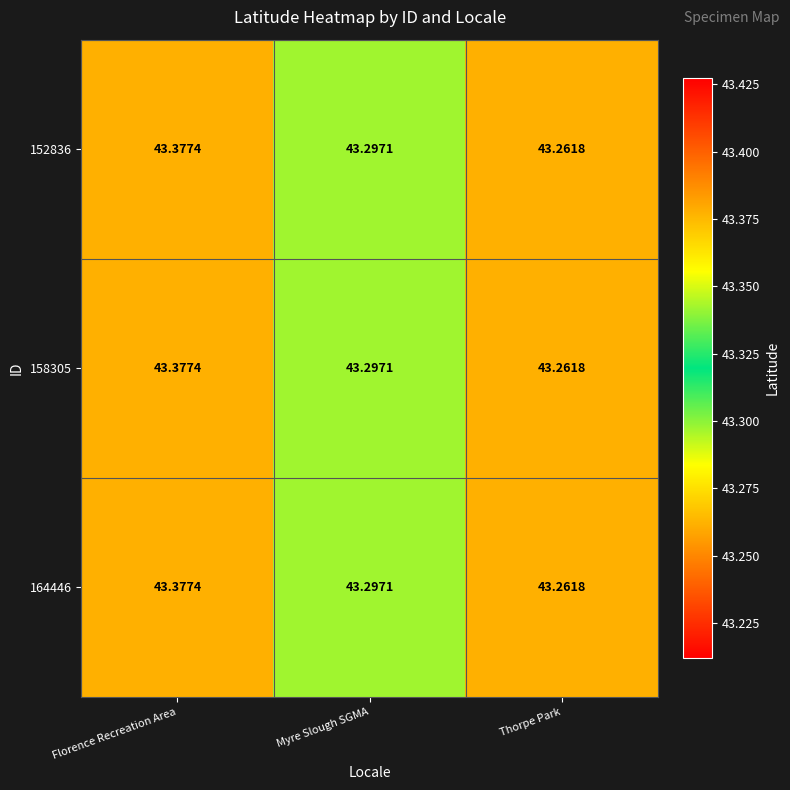

What is the maximum value shown in the chart?

43.4